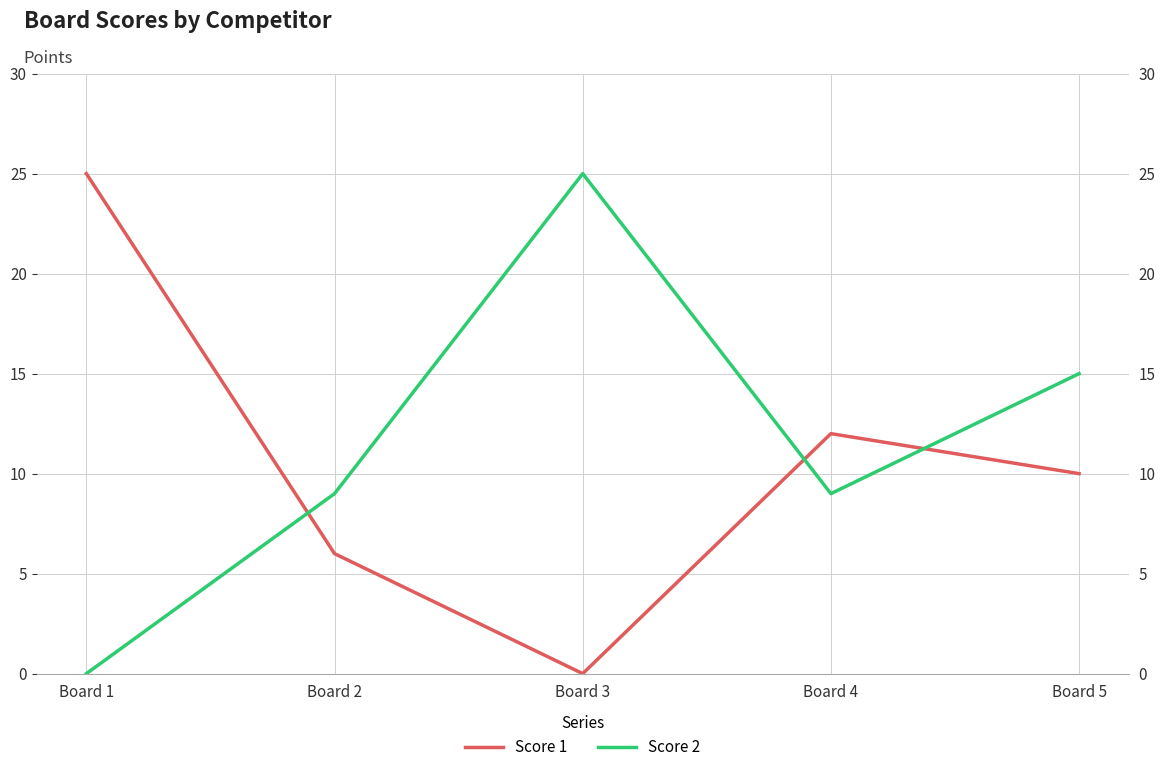

After their last crossing, which series has the higher values: Score 1 or Score 2?

Score 2